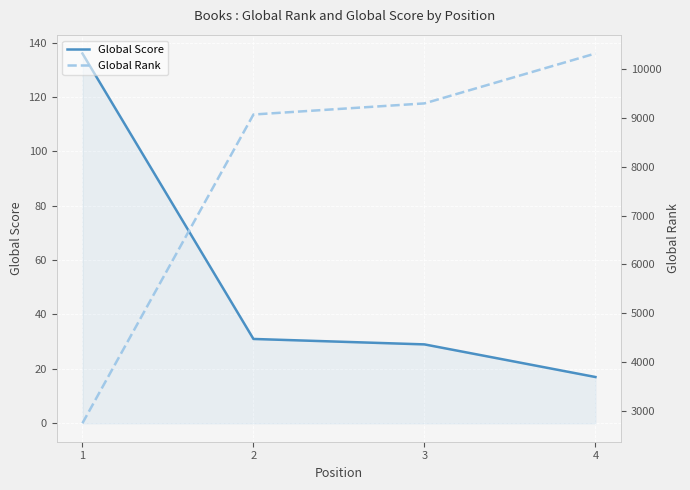

What is the difference between the second highest and minimum values in the Global Rank series?

6530